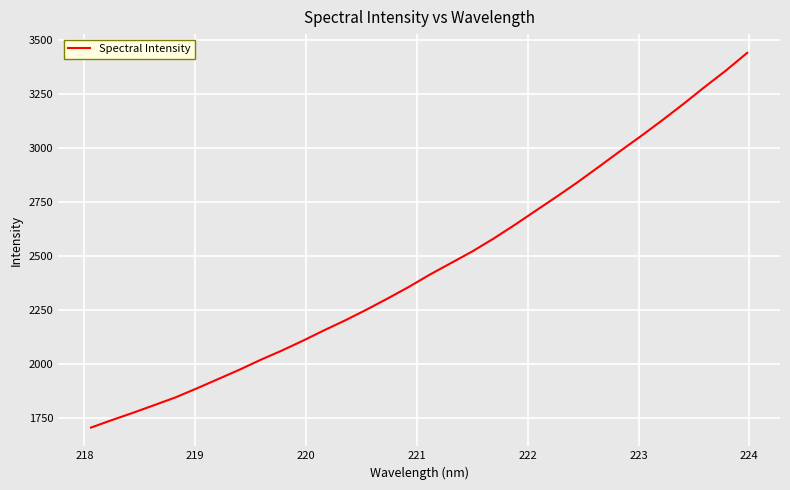

What is the smallest value displayed?

1706.3